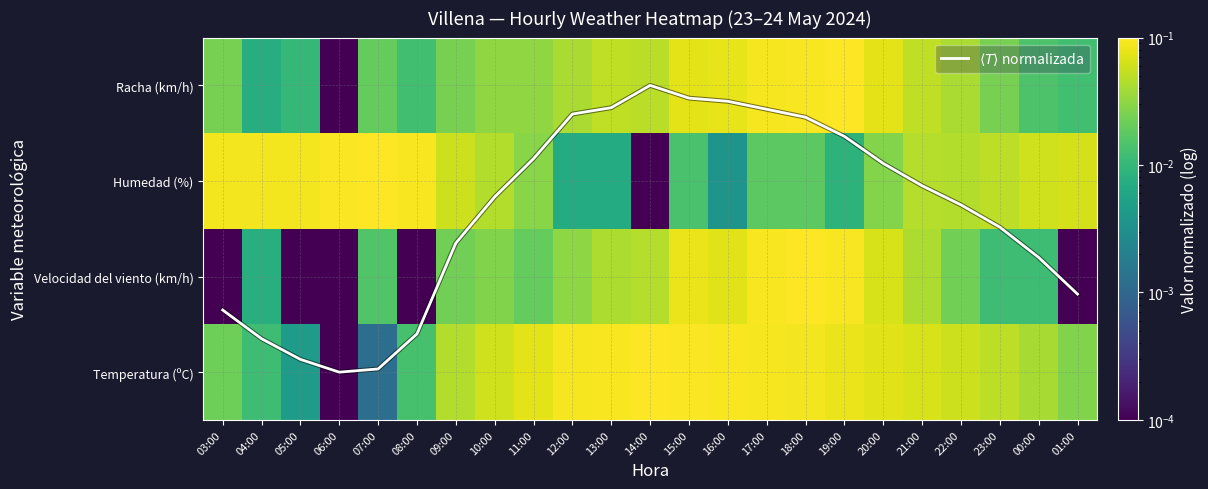

What is the difference between the maximum and minimum values in the Humedad (%) series?

0.1